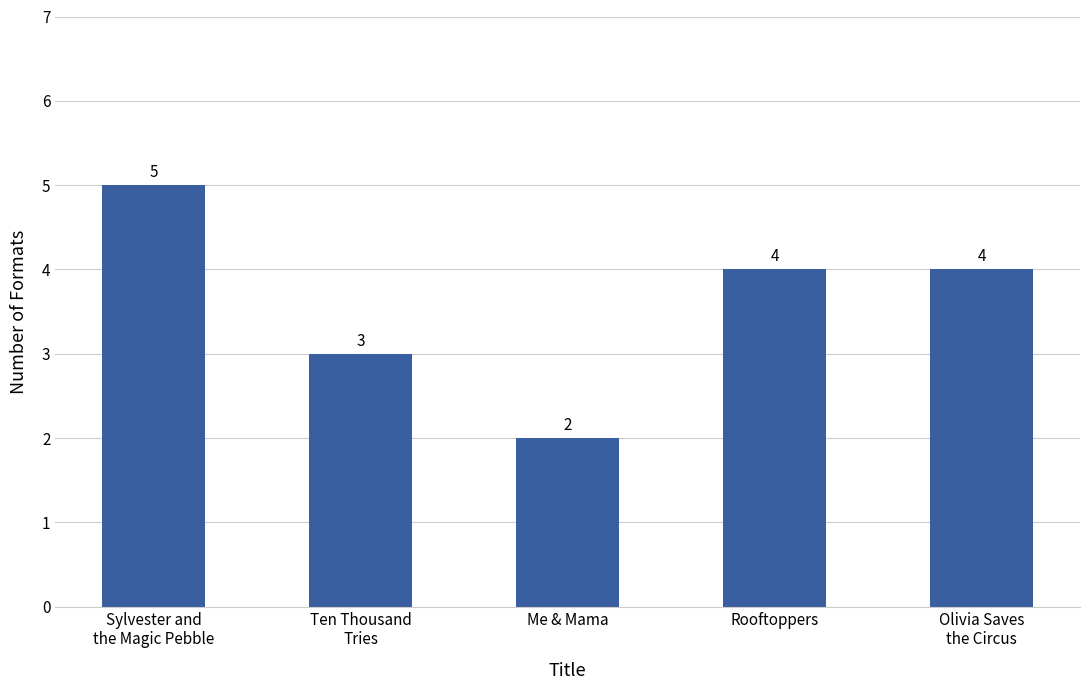

What is the change in value from Sylvester and
the Magic Pebble to Rooftoppers?

-1